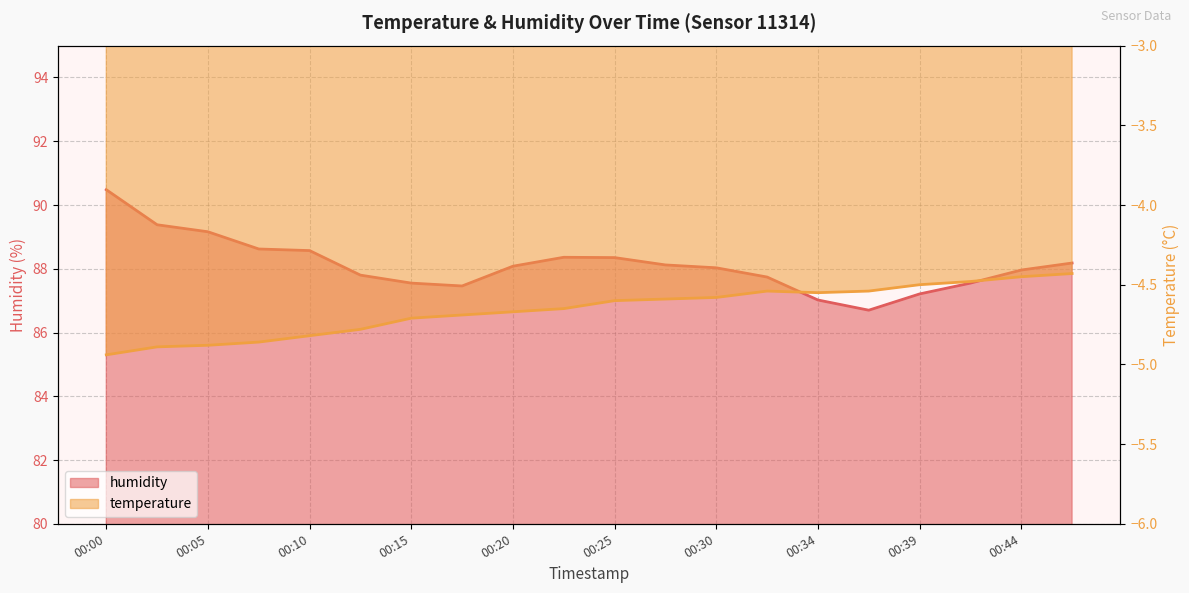

What is the minimum value shown in the chart?

-4.9